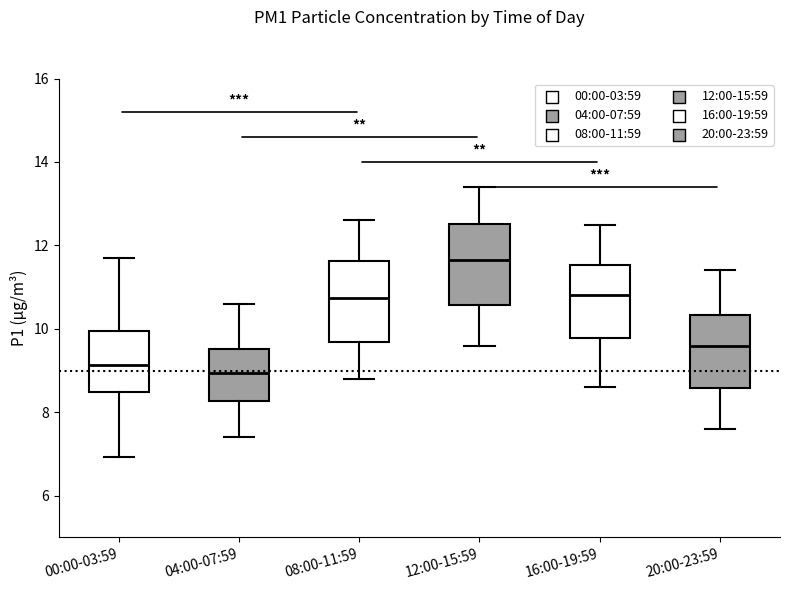

Which box has the highest median line?

12:00-15:59